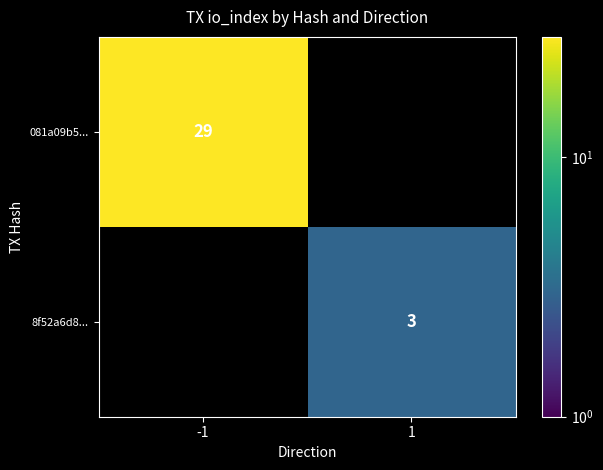

True or false: 081a09b5... has a value of 47 at -1.

False